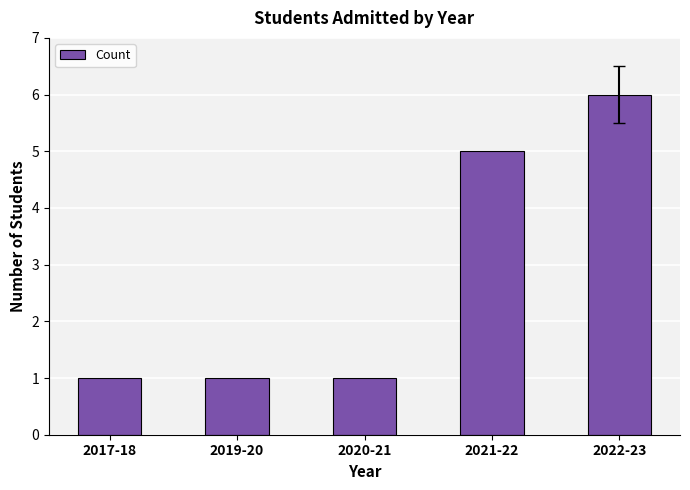

Is it true that the value at 2020-21 is 0?

False